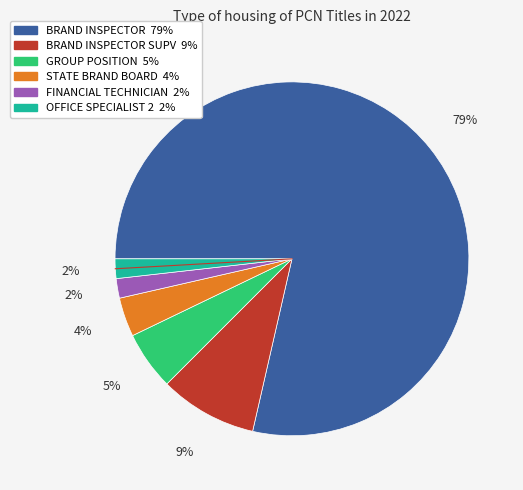

Count the number of slices in the pie.

6